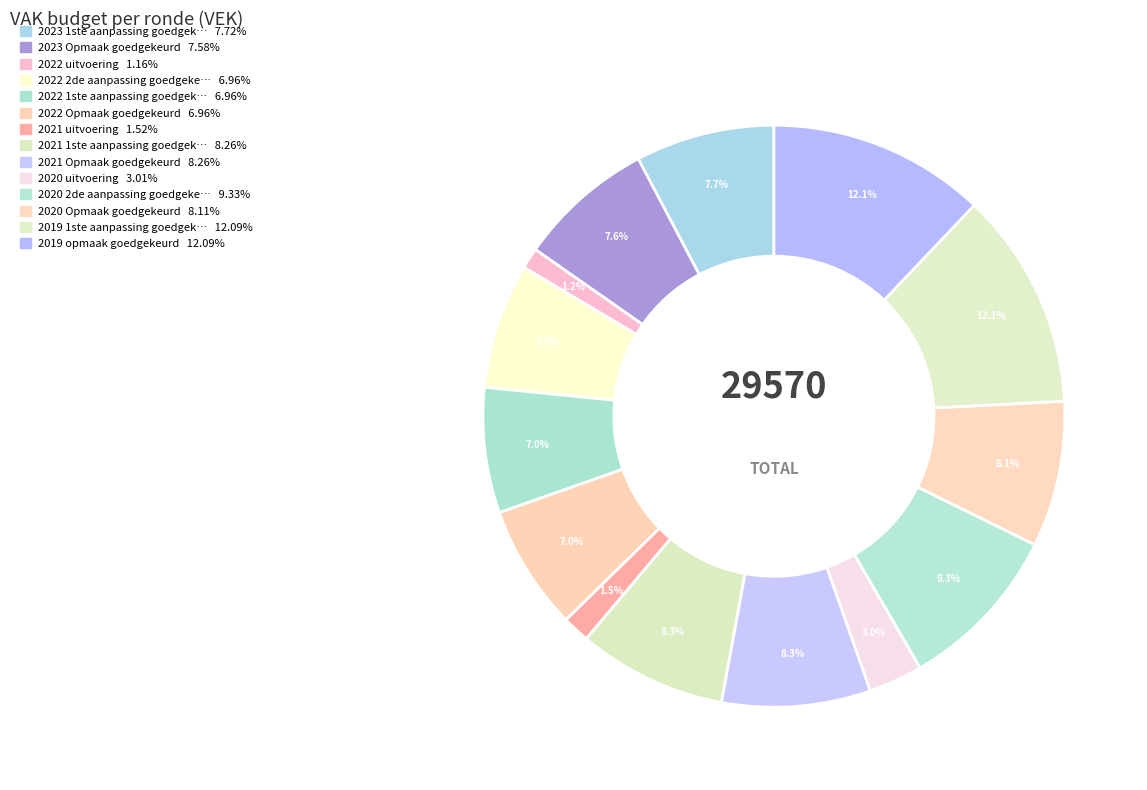

Count the number of slices in the pie.

14